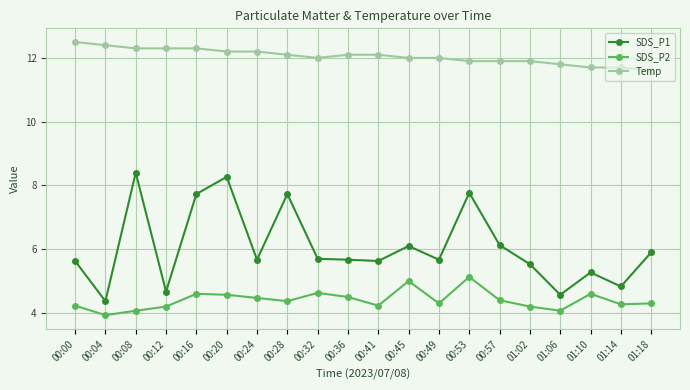

True or false: SDS_P1 has a value of 4.4 at 00:04.

True